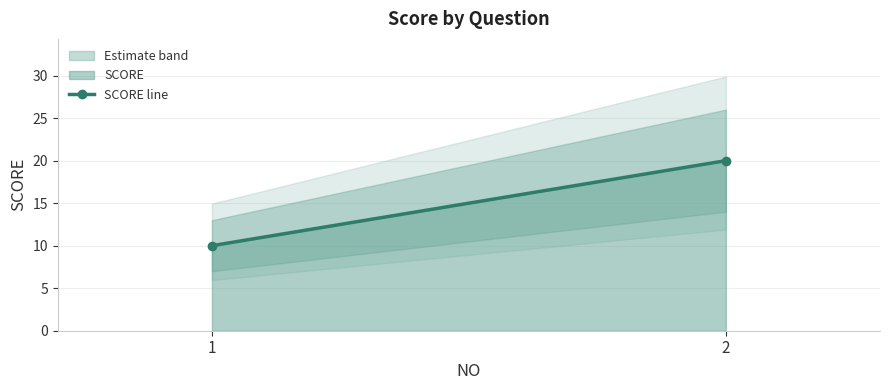

The value at 2 is 20. True or false?

True